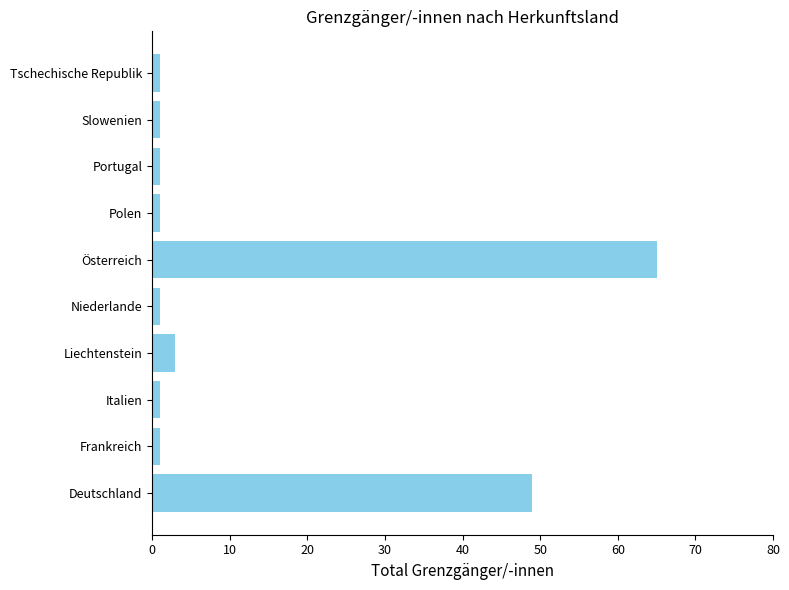

Between Liechtenstein and Tschechische Republik, which is larger?

Liechtenstein